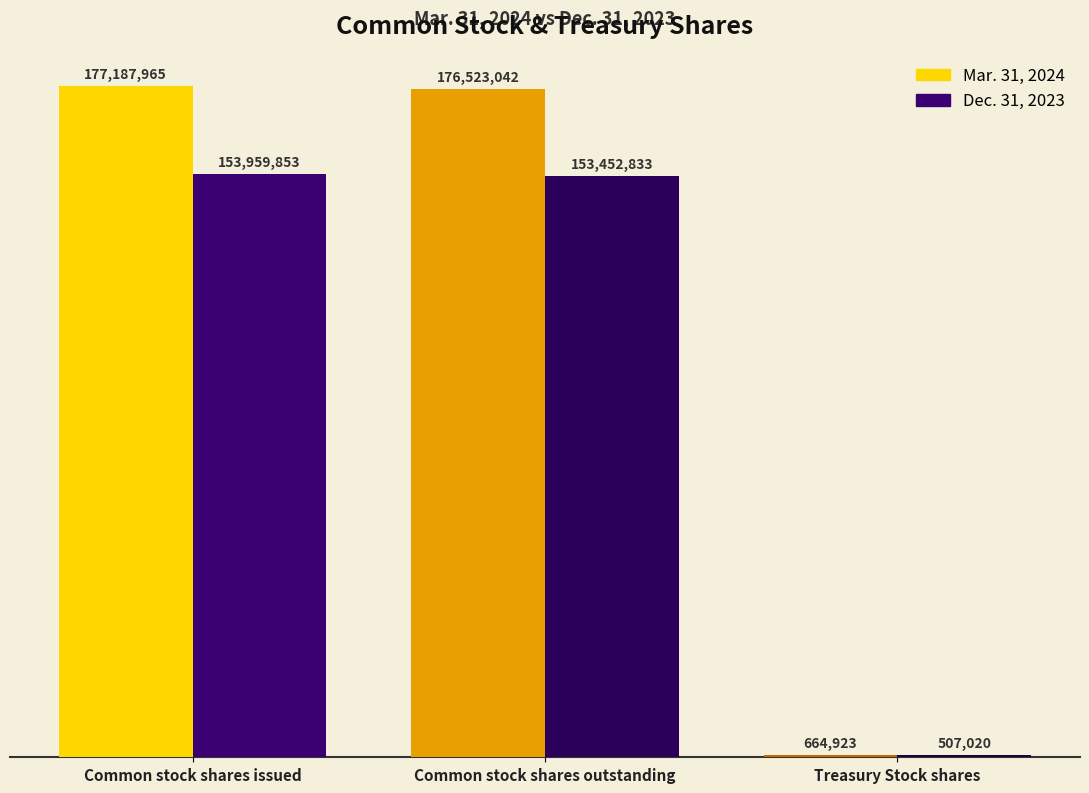

What are all the series names shown in the legend?

Mar. 31, 2024, Dec. 31, 2023